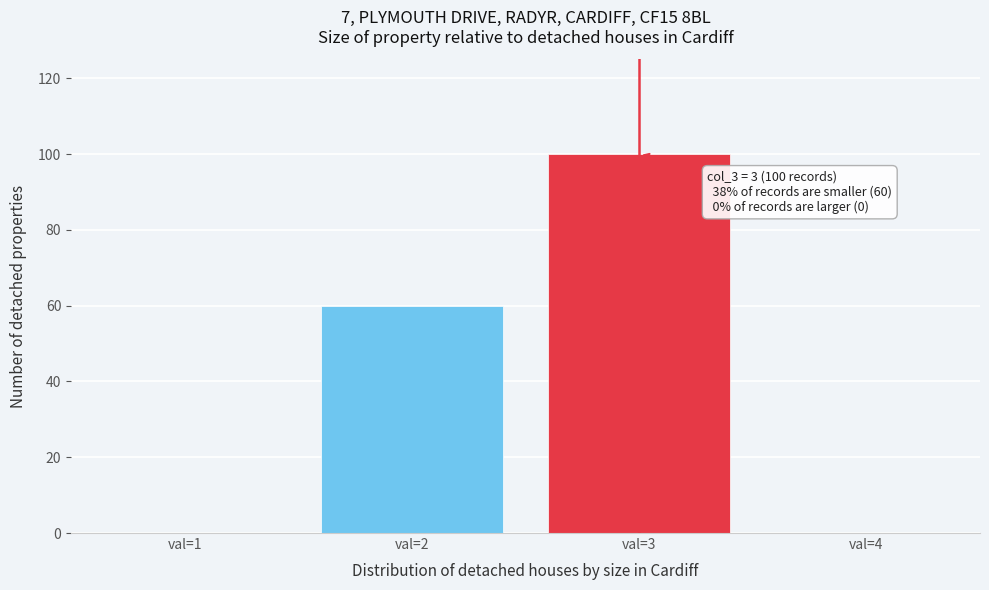

Reading right to left, list all the values displayed in this chart.

val=4=0	val=3=100	val=2=60	val=1=0